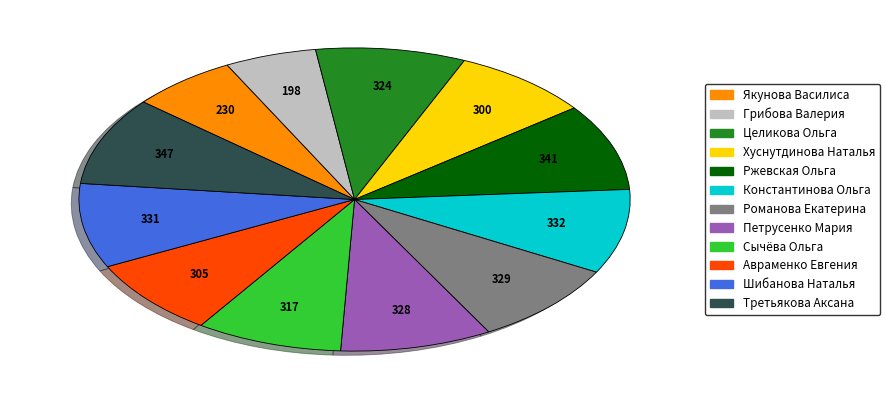

Is there any slice that represents more than half of the pie?

No